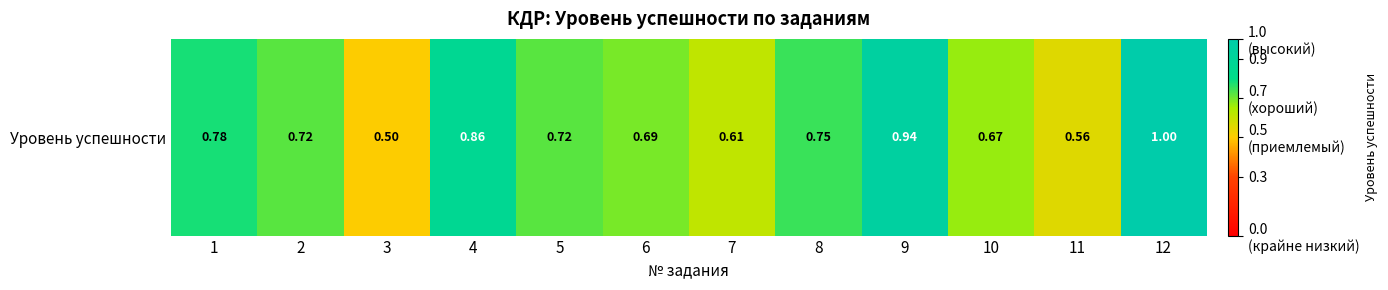

Between 12 and 5, which is larger?

12